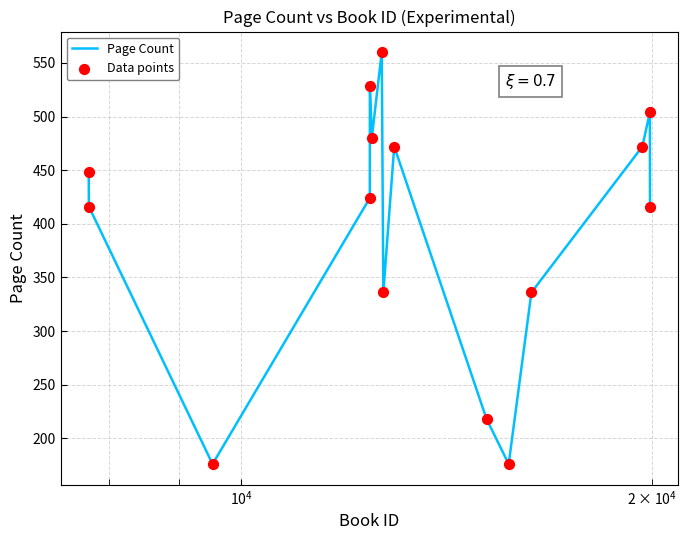

What is the smallest value displayed?

176